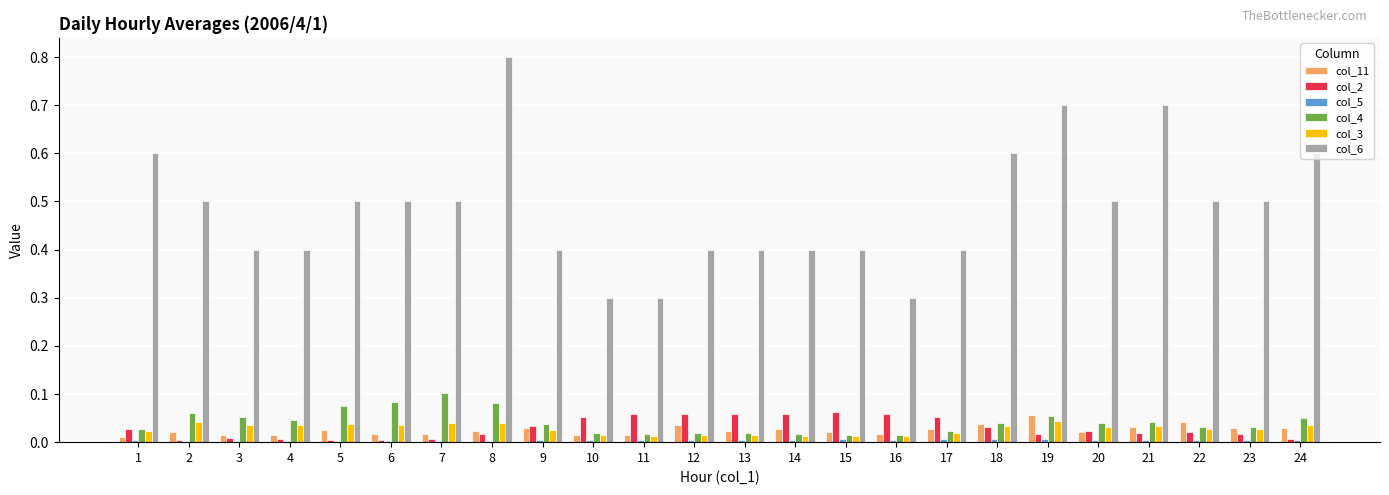

Which series has the largest range (max minus min)?

col_6